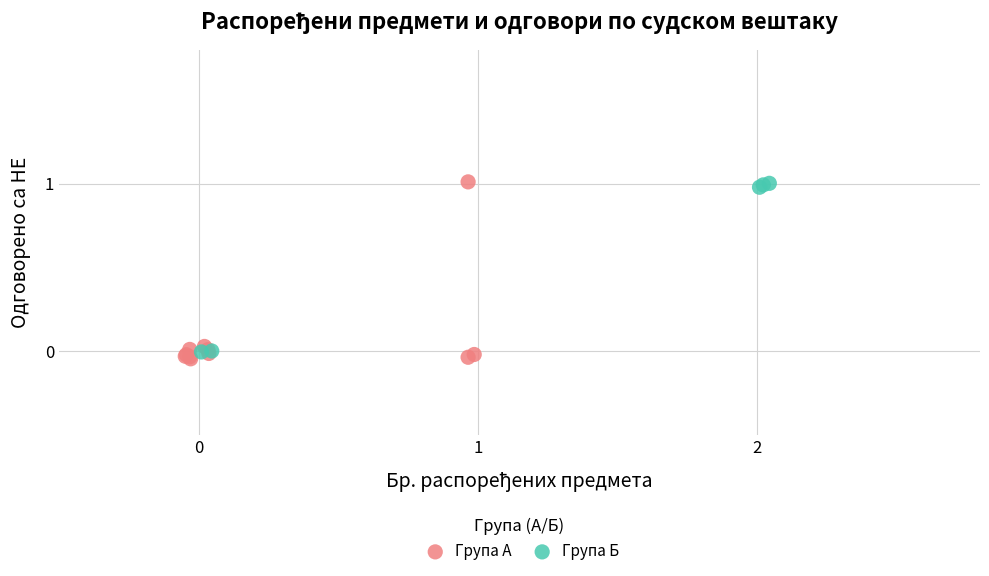

Which series reaches the minimum Y coordinate?

Група А